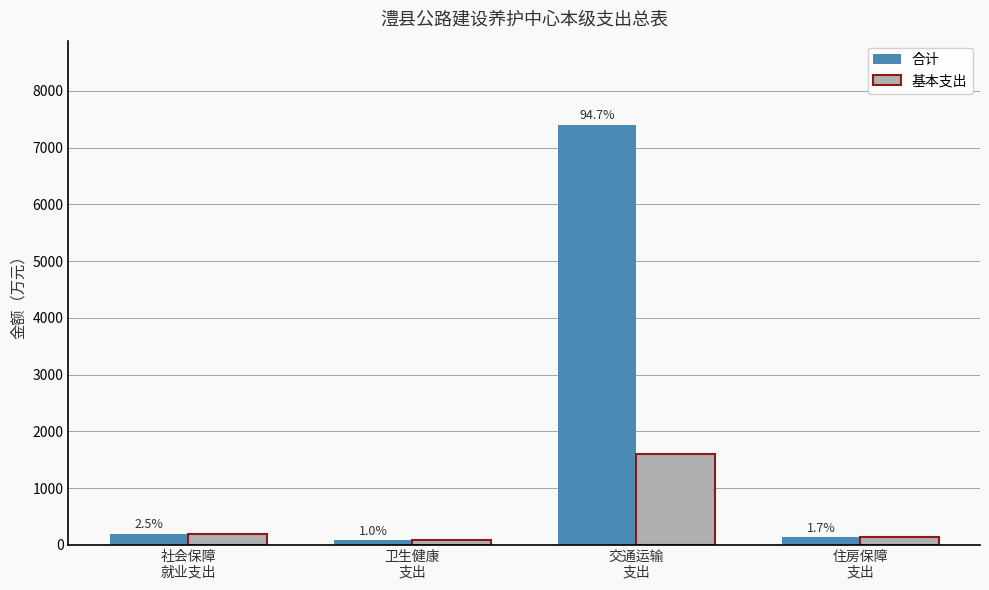

True or false: 基本支出 has a value of 1595.6 at 交通运输
支出.

True